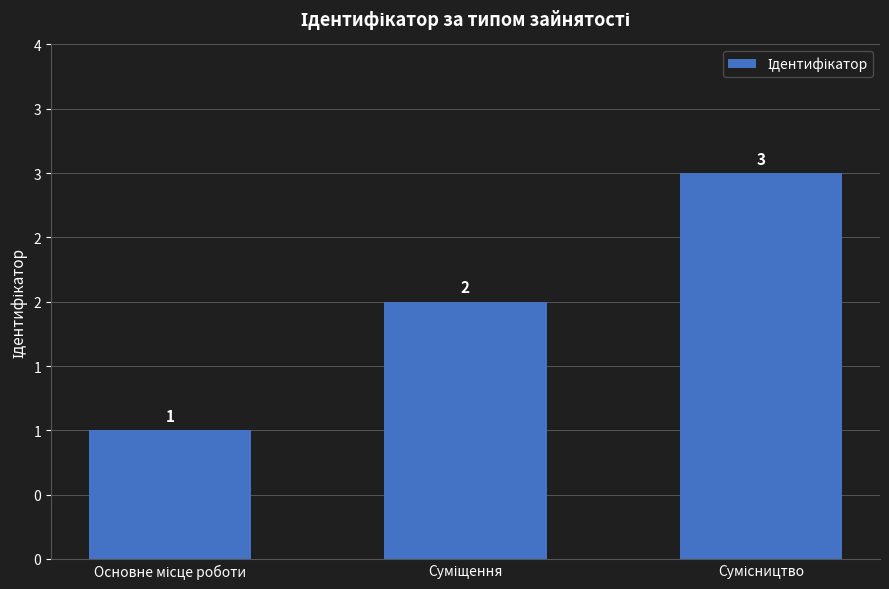

Are the bars horizontal?

No